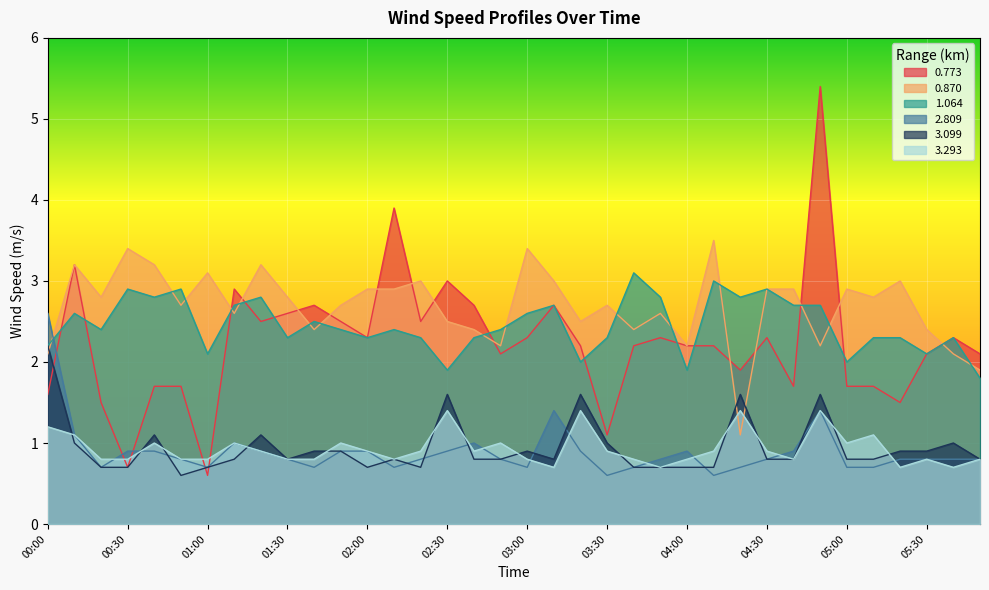

Which series ends up on top after the final intersection of 3.293 and 0.870?

0.870